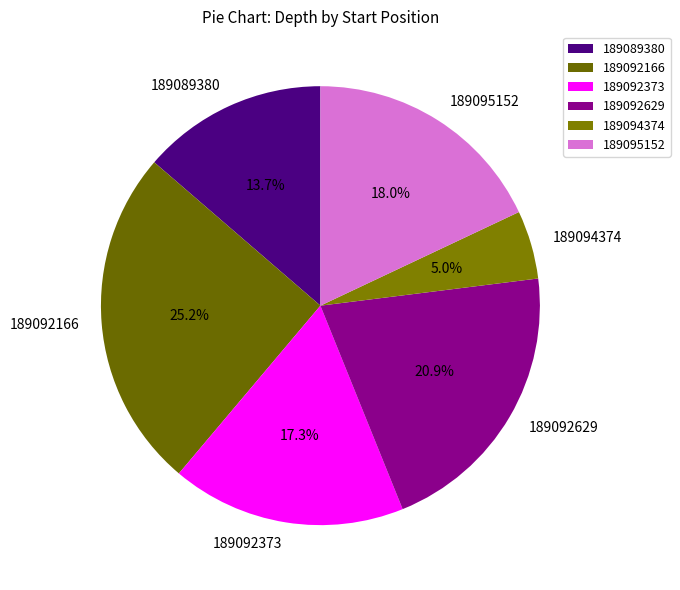

What percentage is the 189089380 slice, to the nearest percent?

14%